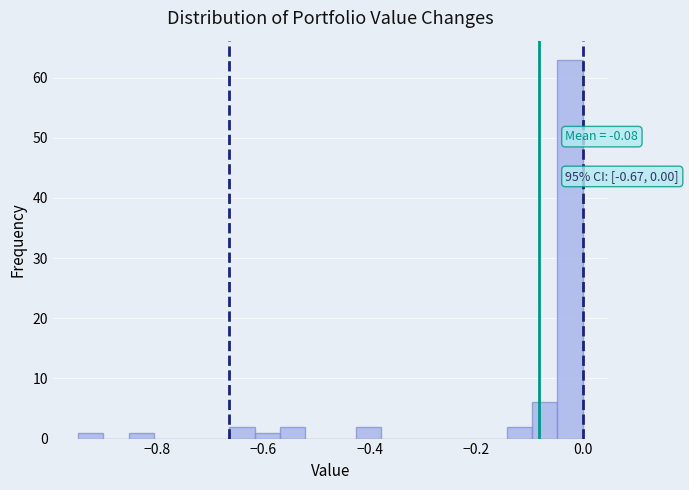

Around what value on the x-axis is the tallest bar? Give the approximate position of its centre, as read against the axis.

-0.02